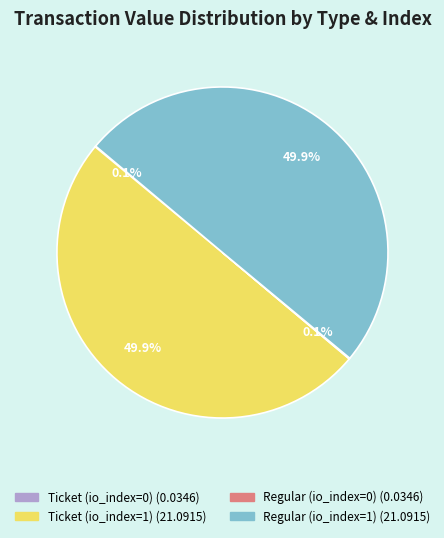

What percentage is NOT represented by Ticket (io_index=1)?

50.1%